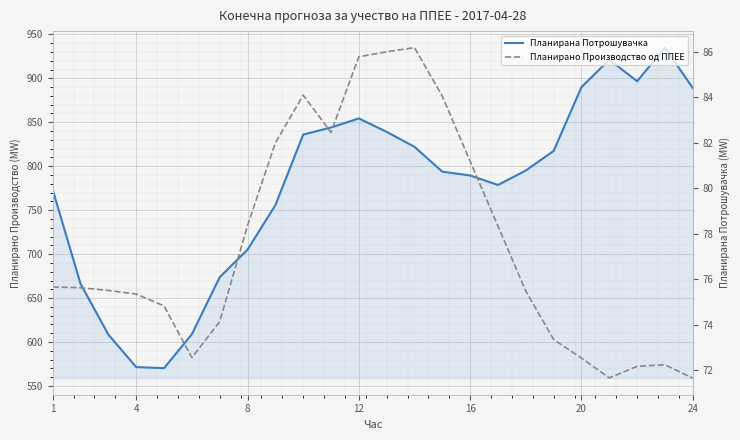

What is the highest value of the Планирана Потрошувачка series?

934.9